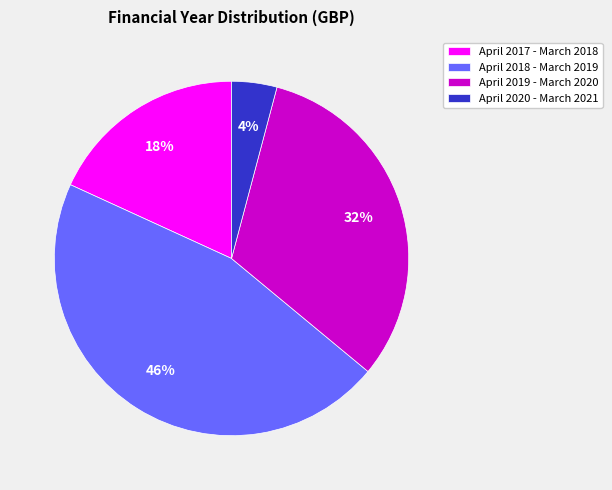

True or false: April 2018 - March 2019 accounts for 46% of the total.

True